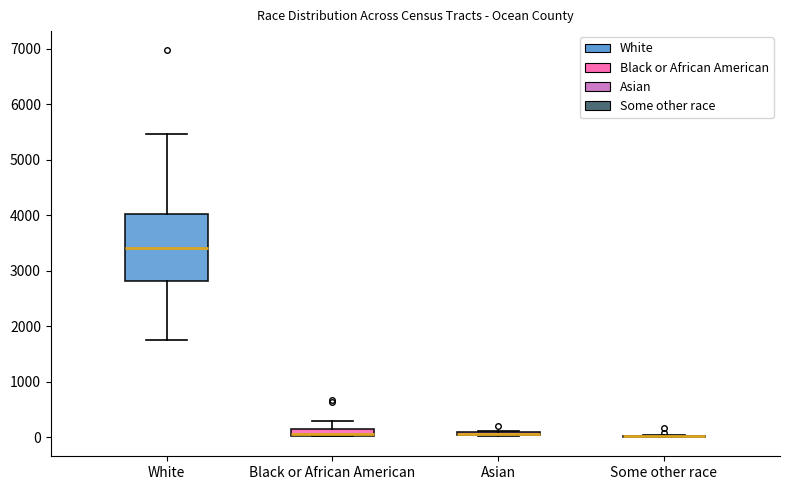

Comparing the boxes themselves (not the whiskers), which one is the tallest?

White